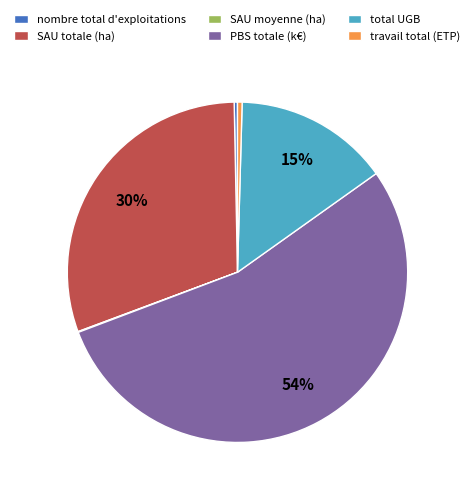

What is the majority slice?

PBS totale (k€)